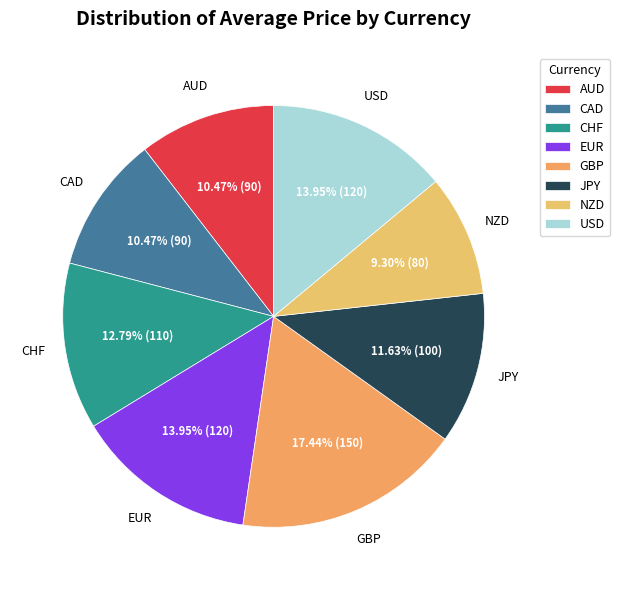

What is the ratio of the value at NZD to the value at CHF?

0.7